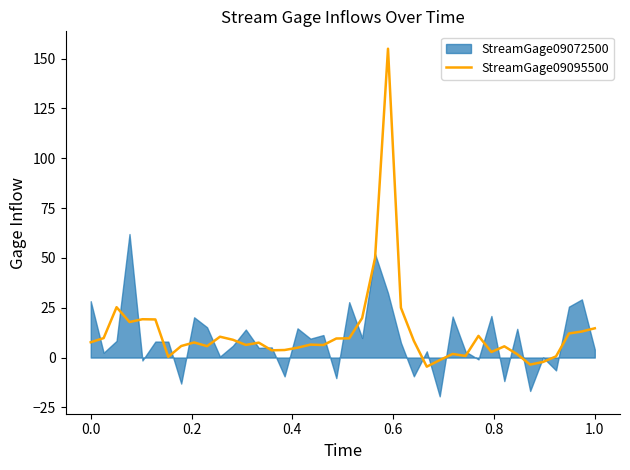

What is the sum of all values?

506.7